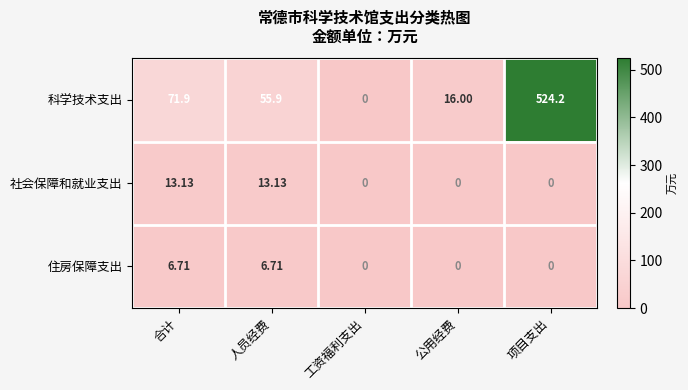

At which category is the sum across all series the highest?

项目支出